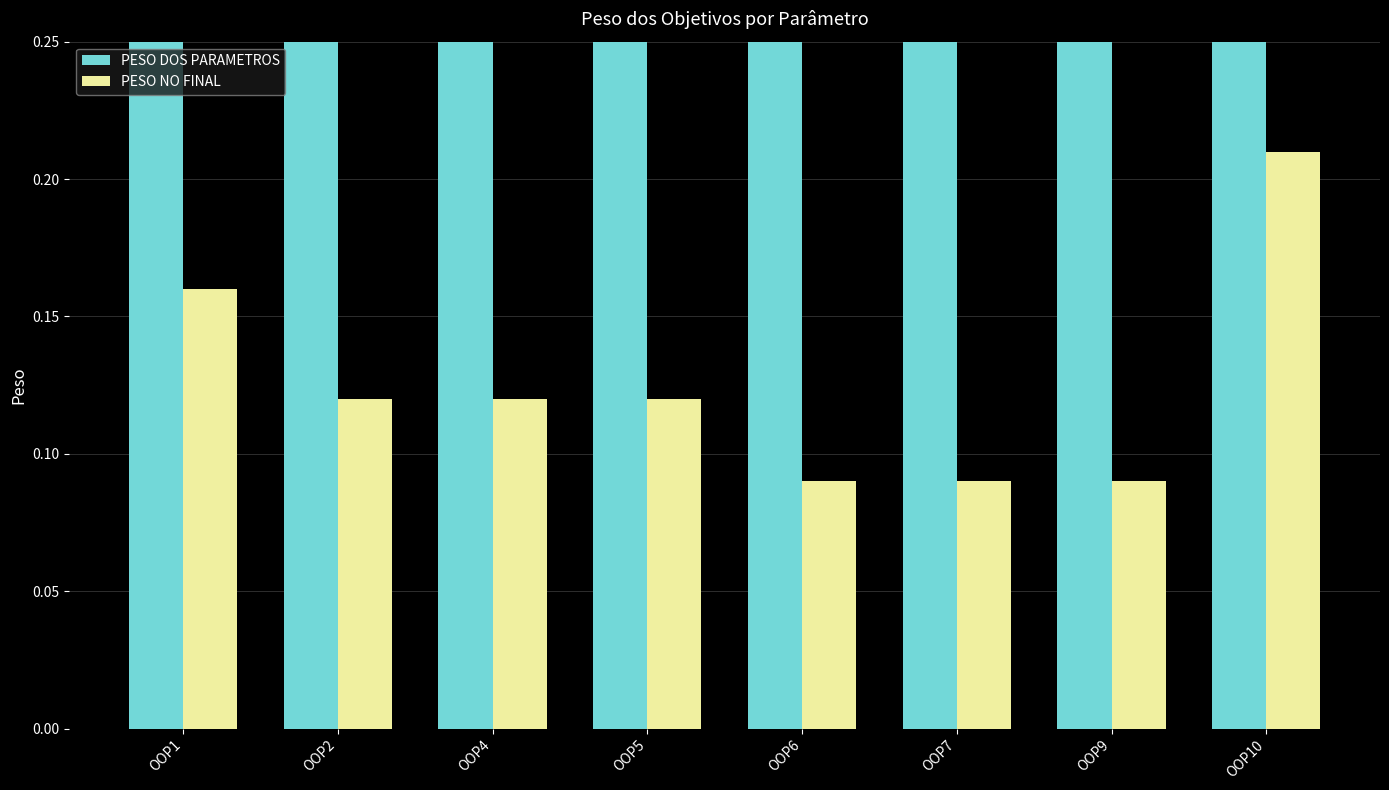

What is the difference between the highest and lowest values at OOP2?

0.3